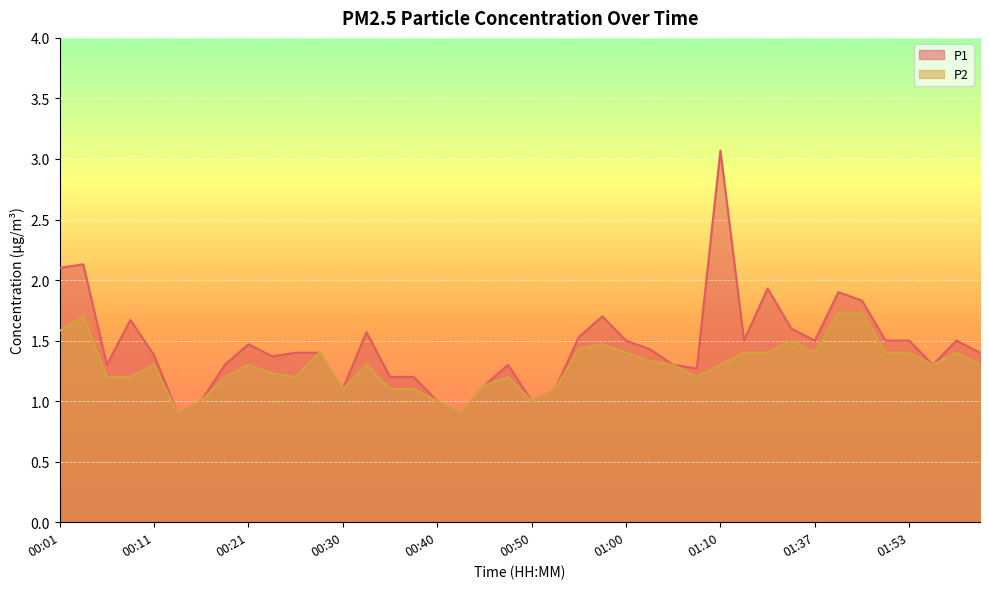

The value of P1 at 01:53 is 0.7. True or false?

False